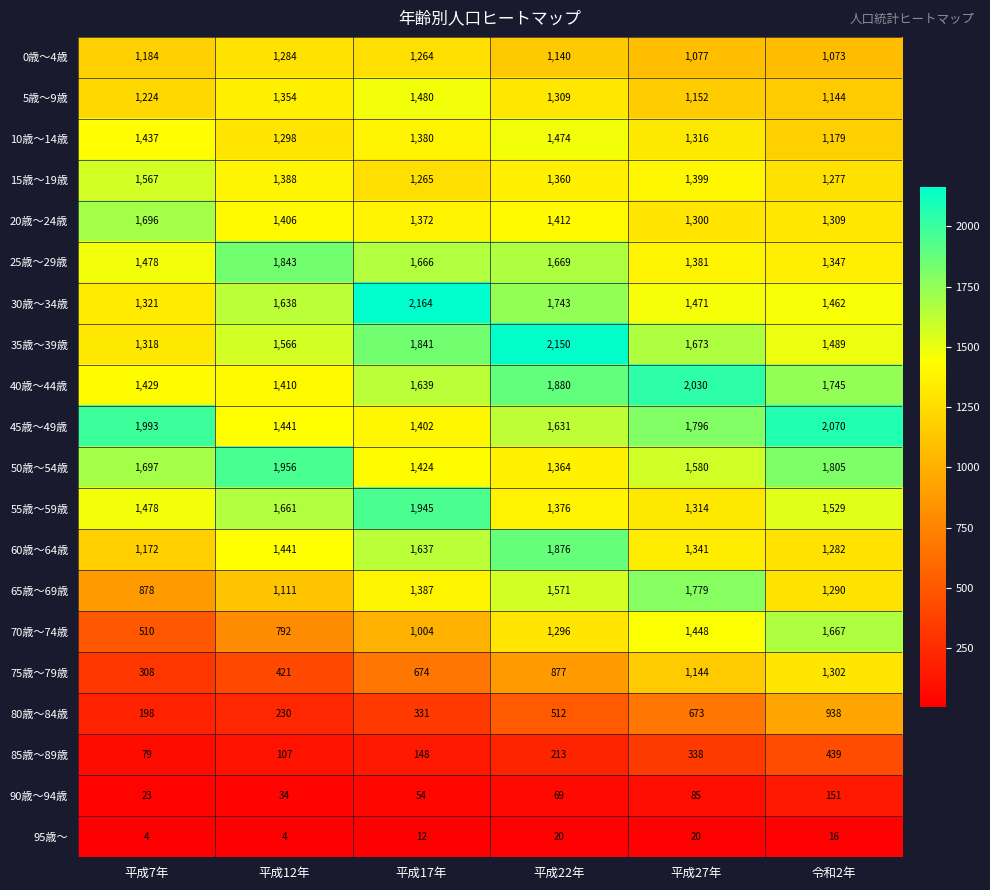

Which series has the largest range (max minus min)?

70歳～74歳